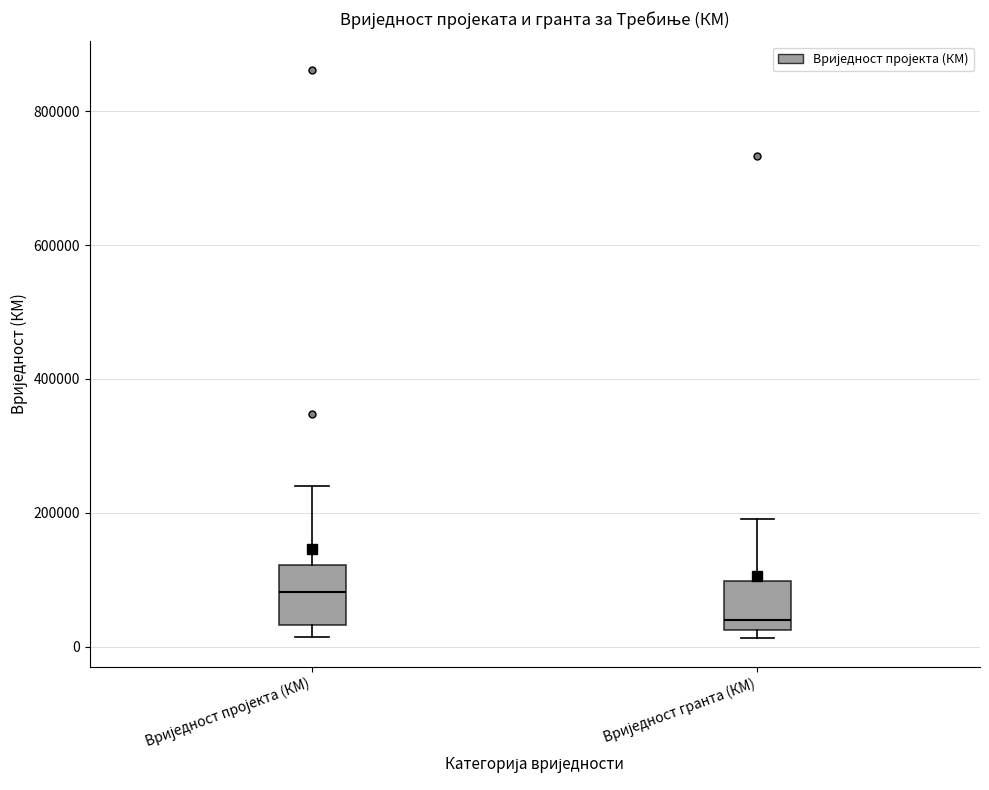

Where does the median line of the box for Вриједност гранта (КМ) sit on the y-axis? The values are not printed on the chart, so give them approximately, as read against the axis.

40000